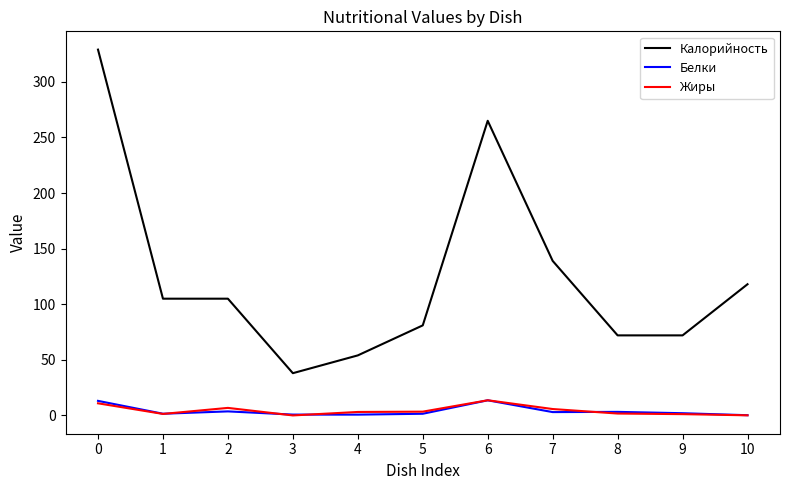

What is the spread (max minus min) of values at 6?

251.4